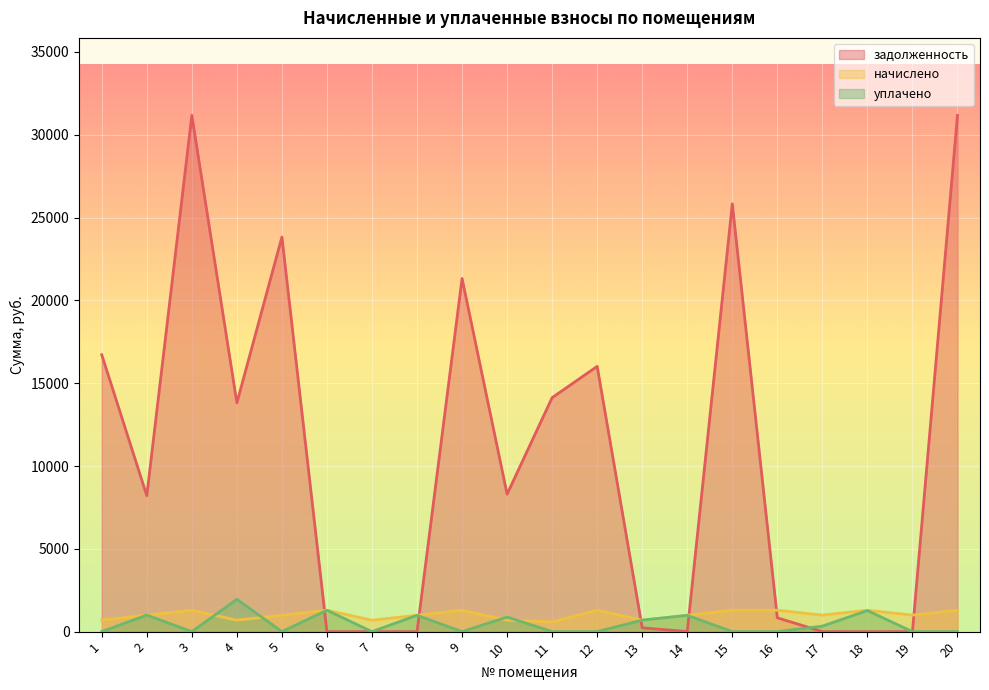

Which category has the lowest value across all series?

6